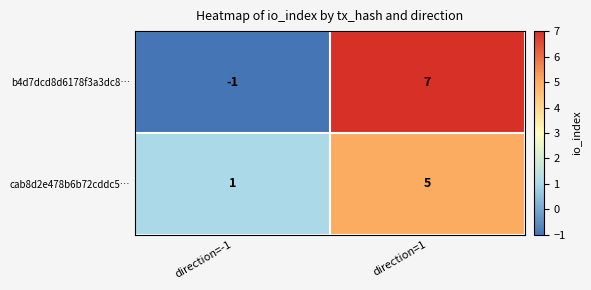

The value of cab8d2e478b6b72cddc5… at direction=-1 is 1. True or false?

True